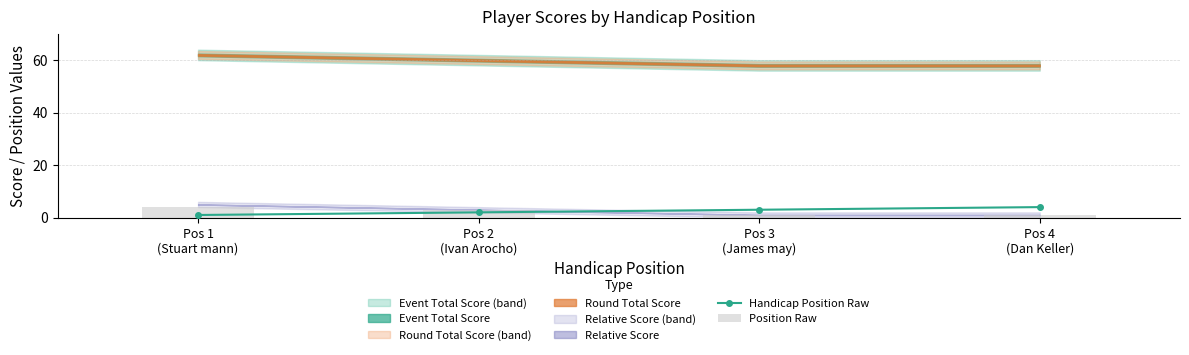

Which has a higher value, Pos 4
(Dan Keller) or Pos 3
(James may)?

Pos 4
(Dan Keller)